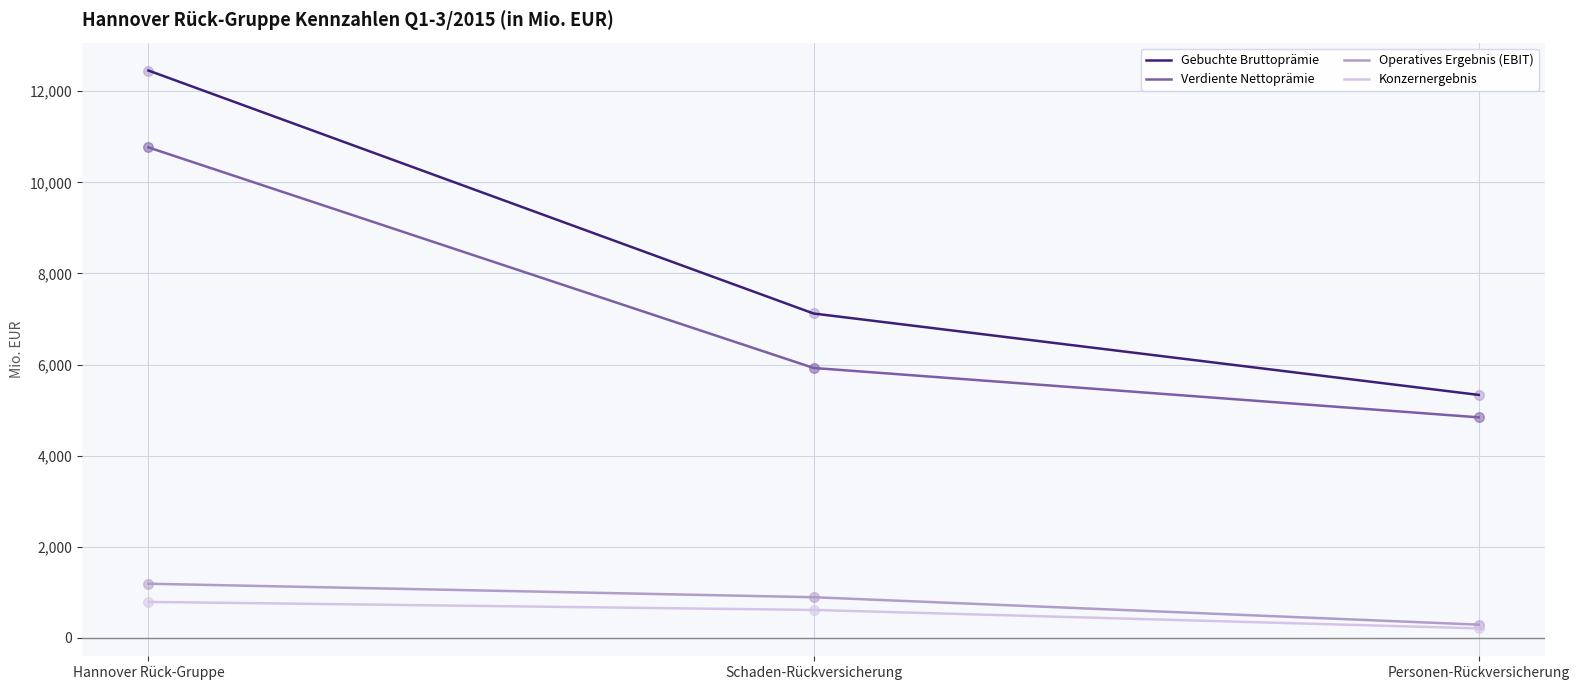

Which series has the largest total across all categories?

Gebuchte Bruttoprämie